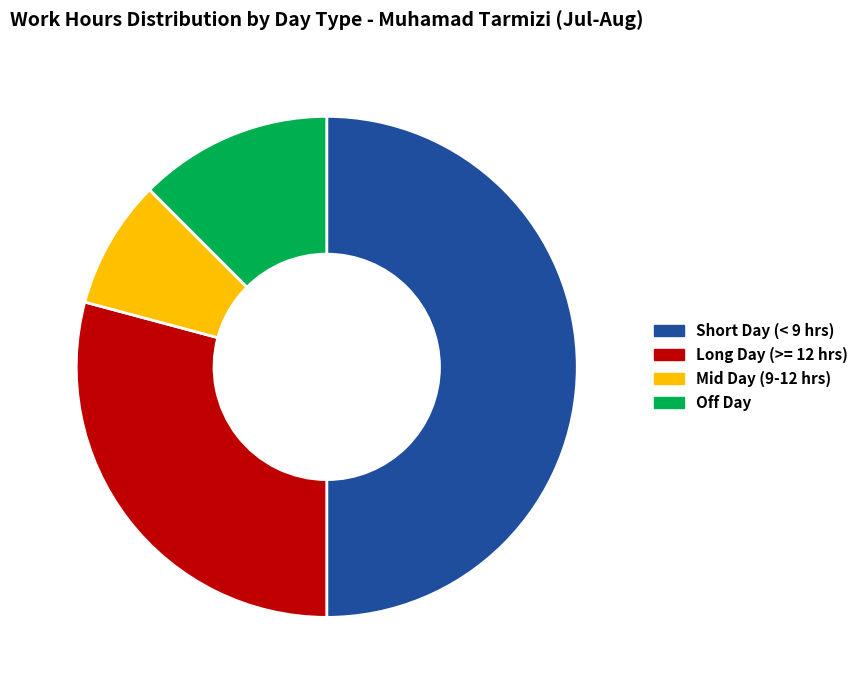

Count the number of slices in the pie.

4